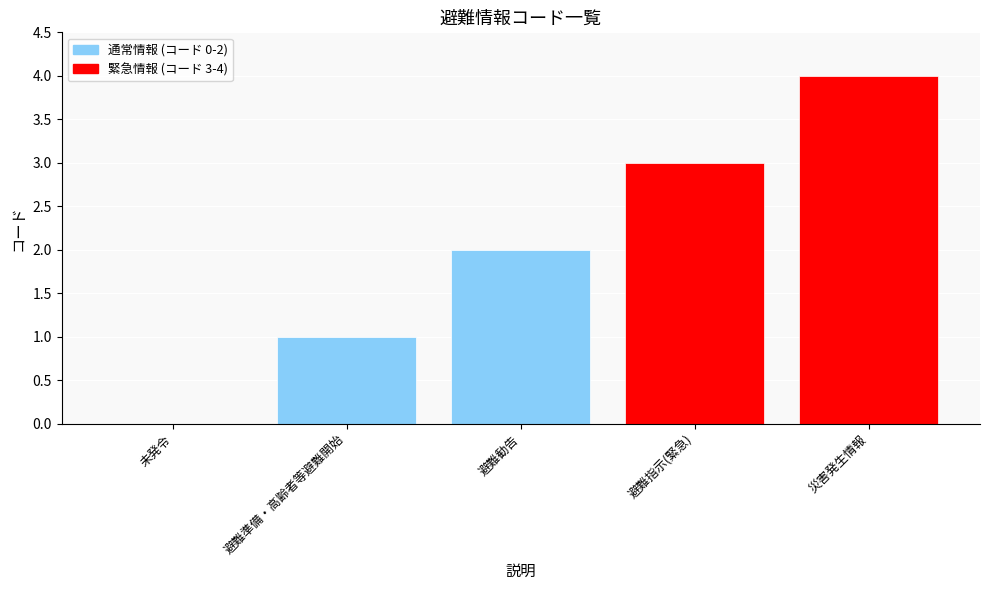

What is the change in value from 避難準備・高齢者等避難開始 to 災害発生情報?

+3